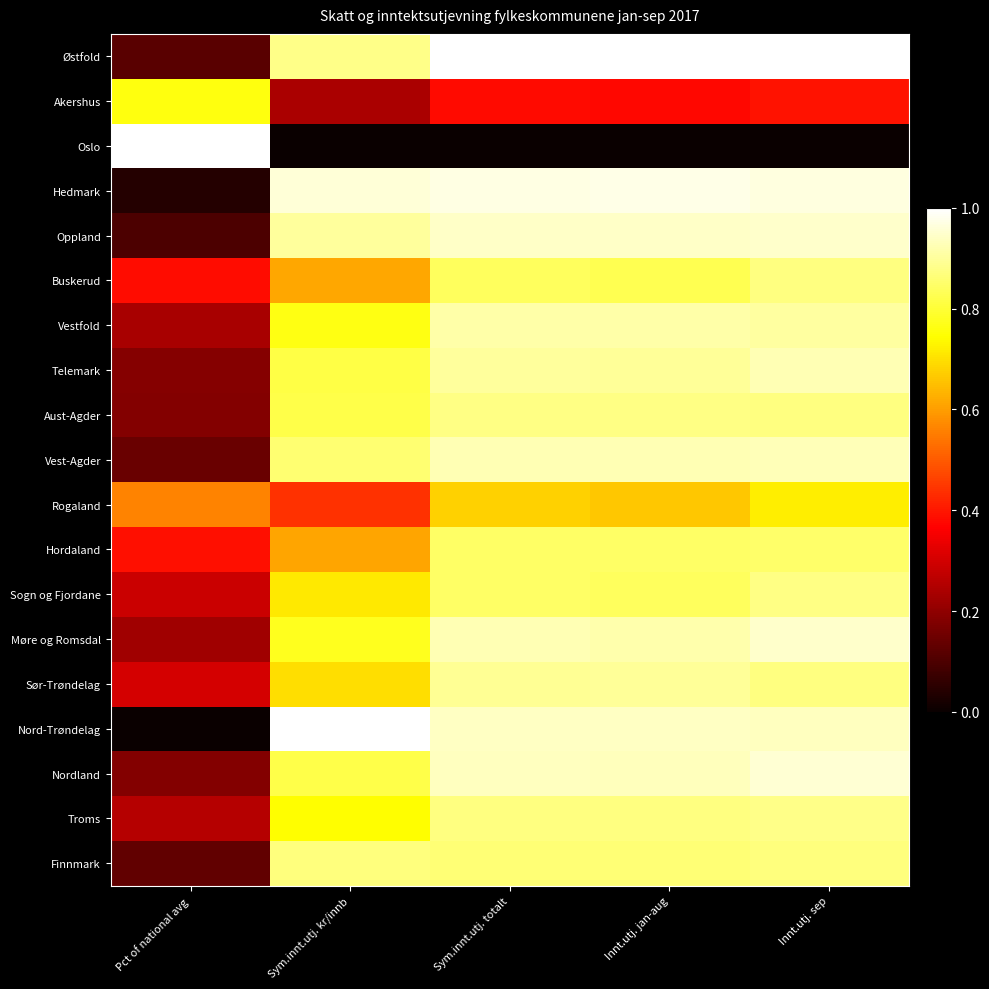

Reading left to right, extract all data points from this chart.

Østfold: Pct of national avg=0.1	Sym.innt.utj. kr/innb=0.9	Sym.innt.utj. totalt=1.0	Innt.utj. jan-aug=1.0	Innt.utj. sep=1.0
Akershus: Pct of national avg=0.8	Sym.innt.utj. kr/innb=0.2	Sym.innt.utj. totalt=0.4	Innt.utj. jan-aug=0.4	Innt.utj. sep=0.4
Oslo: Pct of national avg=1.0	Sym.innt.utj. kr/innb=0.0	Sym.innt.utj. totalt=0.0	Innt.utj. jan-aug=0.0	Innt.utj. sep=0.0
Hedmark: Pct of national avg=0.0	Sym.innt.utj. kr/innb=1.0	Sym.innt.utj. totalt=1.0	Innt.utj. jan-aug=1.0	Innt.utj. sep=1.0
Oppland: Pct of national avg=0.1	Sym.innt.utj. kr/innb=0.9	Sym.innt.utj. totalt=0.9	Innt.utj. jan-aug=0.9	Innt.utj. sep=0.9
Buskerud: Pct of national avg=0.4	Sym.innt.utj. kr/innb=0.6	Sym.innt.utj. totalt=0.8	Innt.utj. jan-aug=0.8	Innt.utj. sep=0.9
Vestfold: Pct of national avg=0.2	Sym.innt.utj. kr/innb=0.8	Sym.innt.utj. totalt=0.9	Innt.utj. jan-aug=0.9	Innt.utj. sep=0.9
Telemark: Pct of national avg=0.2	Sym.innt.utj. kr/innb=0.8	Sym.innt.utj. totalt=0.9	Innt.utj. jan-aug=0.9	Innt.utj. sep=0.9
Aust-Agder: Pct of national avg=0.2	Sym.innt.utj. kr/innb=0.8	Sym.innt.utj. totalt=0.9	Innt.utj. jan-aug=0.9	Innt.utj. sep=0.9
Vest-Agder: Pct of national avg=0.1	Sym.innt.utj. kr/innb=0.9	Sym.innt.utj. totalt=0.9	Innt.utj. jan-aug=0.9	Innt.utj. sep=0.9
Rogaland: Pct of national avg=0.6	Sym.innt.utj. kr/innb=0.4	Sym.innt.utj. totalt=0.7	Innt.utj. jan-aug=0.7	Innt.utj. sep=0.7
Hordaland: Pct of national avg=0.4	Sym.innt.utj. kr/innb=0.6	Sym.innt.utj. totalt=0.8	Innt.utj. jan-aug=0.8	Innt.utj. sep=0.8
Sogn og Fjordane: Pct of national avg=0.3	Sym.innt.utj. kr/innb=0.7	Sym.innt.utj. totalt=0.8	Innt.utj. jan-aug=0.8	Innt.utj. sep=0.9
Møre og Romsdal: Pct of national avg=0.2	Sym.innt.utj. kr/innb=0.8	Sym.innt.utj. totalt=0.9	Innt.utj. jan-aug=0.9	Innt.utj. sep=0.9
Sør-Trøndelag: Pct of national avg=0.3	Sym.innt.utj. kr/innb=0.7	Sym.innt.utj. totalt=0.9	Innt.utj. jan-aug=0.9	Innt.utj. sep=0.9
Nord-Trøndelag: Pct of national avg=0.0	Sym.innt.utj. kr/innb=1.0	Sym.innt.utj. totalt=0.9	Innt.utj. jan-aug=0.9	Innt.utj. sep=0.9
Nordland: Pct of national avg=0.2	Sym.innt.utj. kr/innb=0.8	Sym.innt.utj. totalt=0.9	Innt.utj. jan-aug=0.9	Innt.utj. sep=1.0
Troms: Pct of national avg=0.3	Sym.innt.utj. kr/innb=0.7	Sym.innt.utj. totalt=0.9	Innt.utj. jan-aug=0.9	Innt.utj. sep=0.9
Finnmark: Pct of national avg=0.1	Sym.innt.utj. kr/innb=0.9	Sym.innt.utj. totalt=0.9	Innt.utj. jan-aug=0.9	Innt.utj. sep=0.9